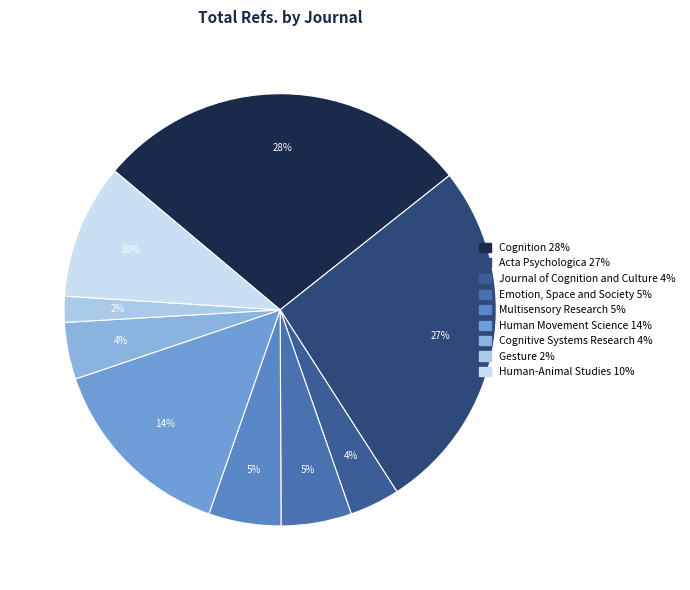

Between Cognition and Gesture, which is larger?

Cognition